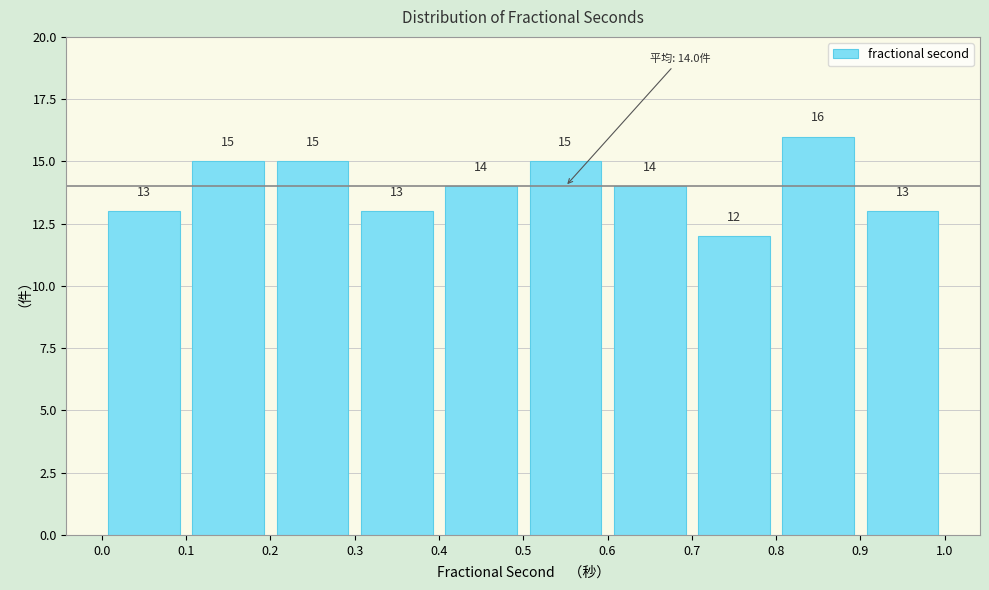

Reading left to right, transcribe this chart: for each bar, give the range it covers on the x-axis and its height.

0.0 to 0.1: 13
0.1 to 0.2: 15
0.2 to 0.3: 15
0.3 to 0.4: 13
0.4 to 0.5: 14
0.5 to 0.6: 15
0.6 to 0.7: 14
0.7 to 0.8: 12
0.8 to 0.9: 16
0.9 to 1.0: 13